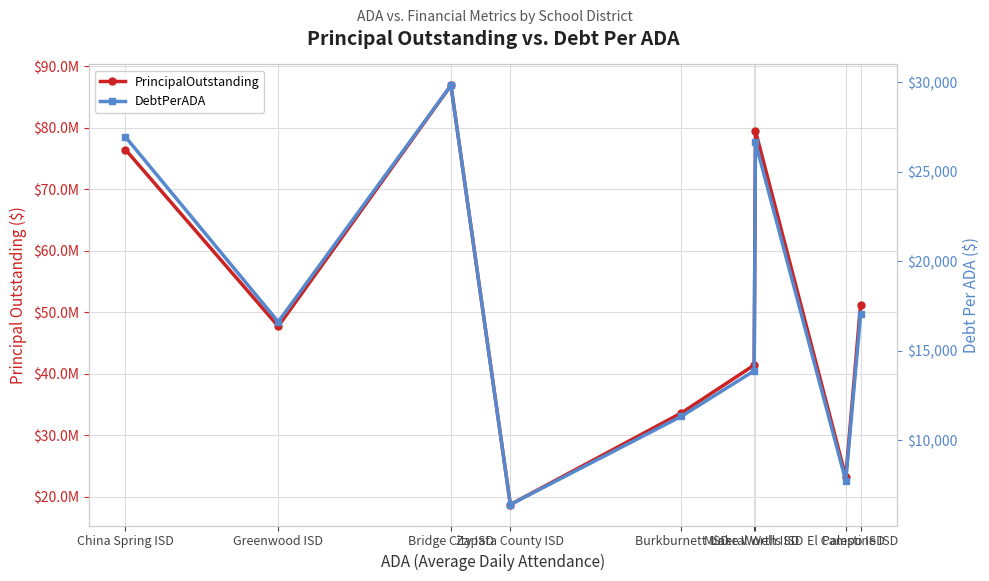

What is the total value across all series at Bridge City ISD?

86914827.5